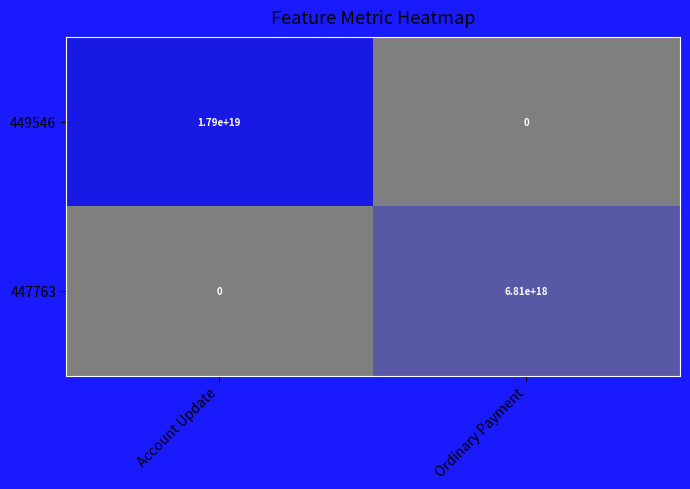

At which label does 447763 reach its minimum?

Account Update